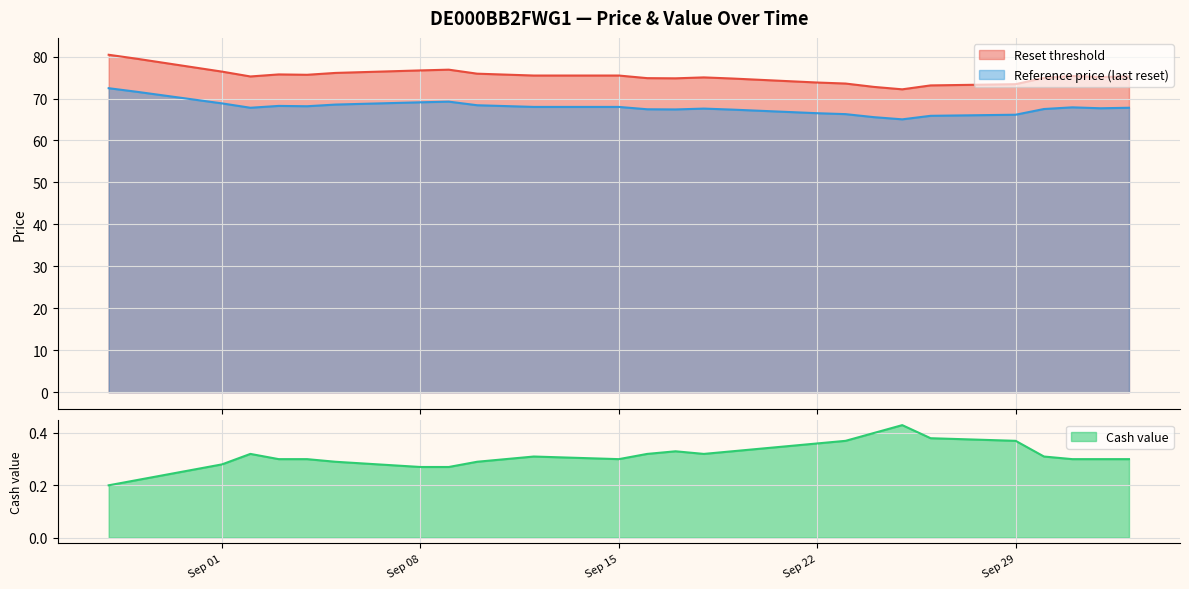

What is the value of the Cash value point at the 13th from the left?

0.3